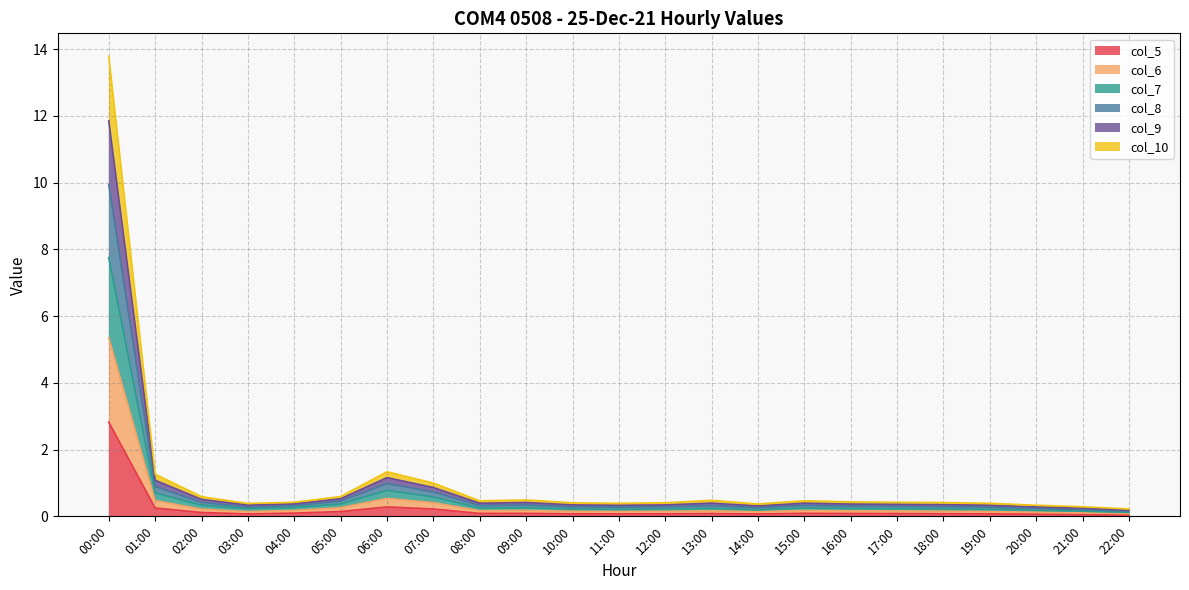

At which category does the chart reach its minimum across all series?

22:00